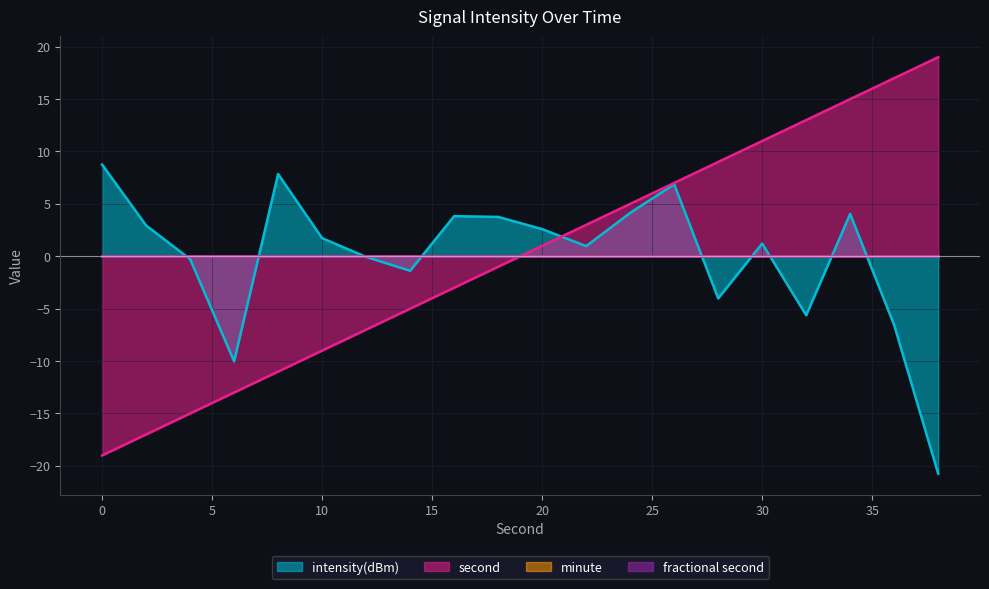

Which label corresponds to the smallest value in the chart?

38